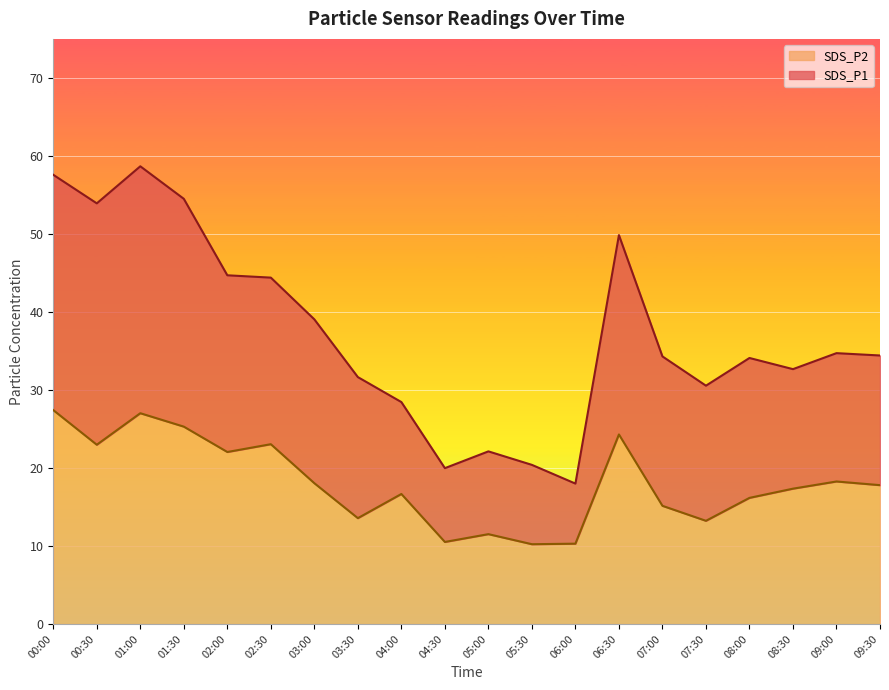

Does the chart display data point markers on the line(s)?

No